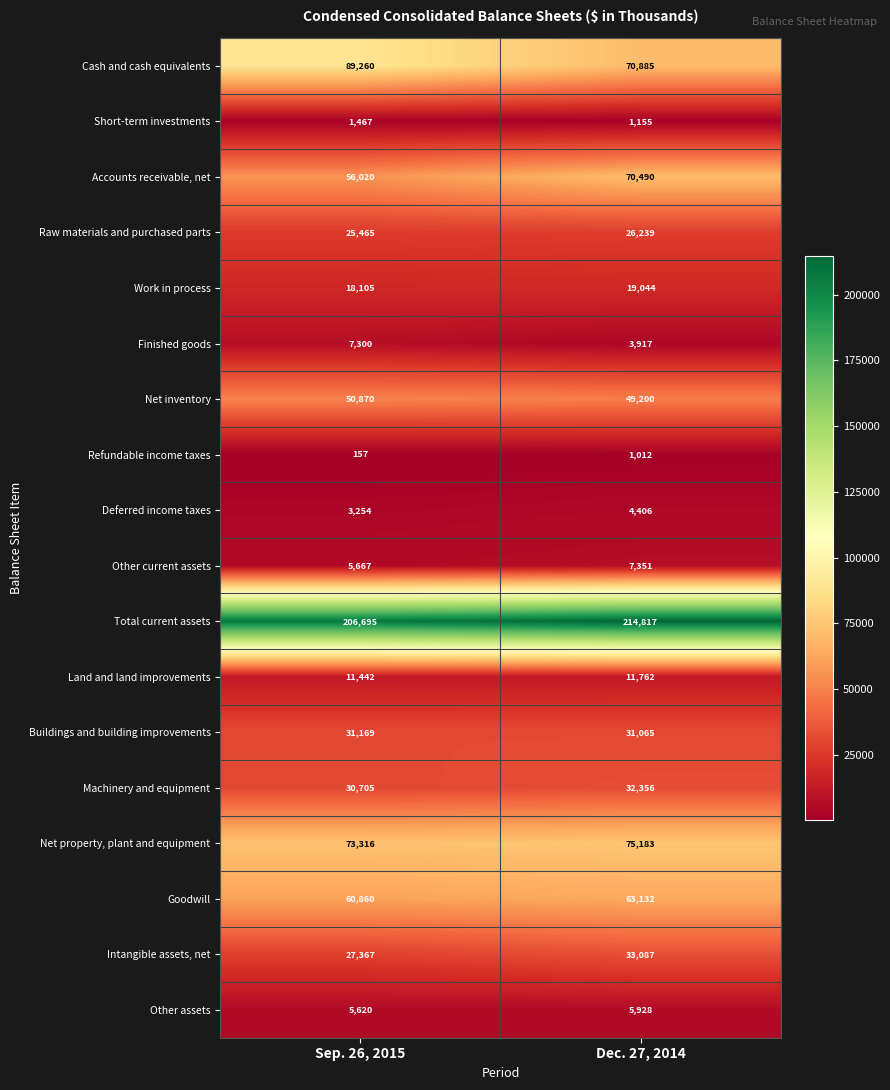

Which series changed the most between Sep. 26, 2015 and Dec. 27, 2014?

Cash and cash equivalents